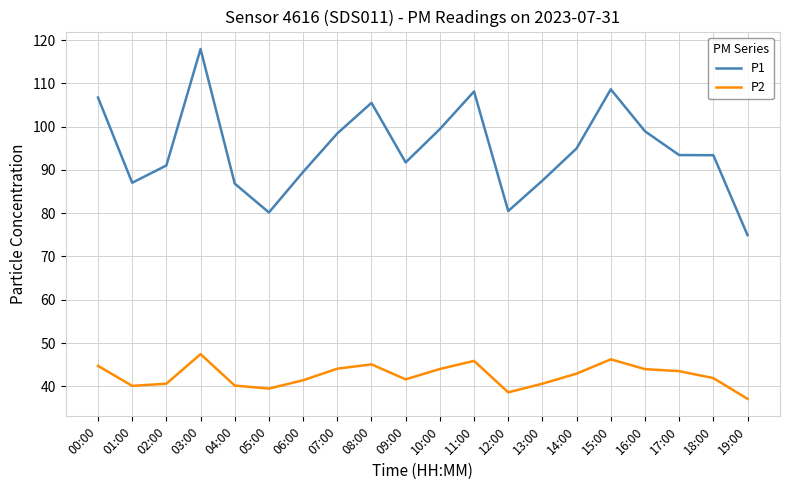

Read the P2 value at 14:00.

42.9